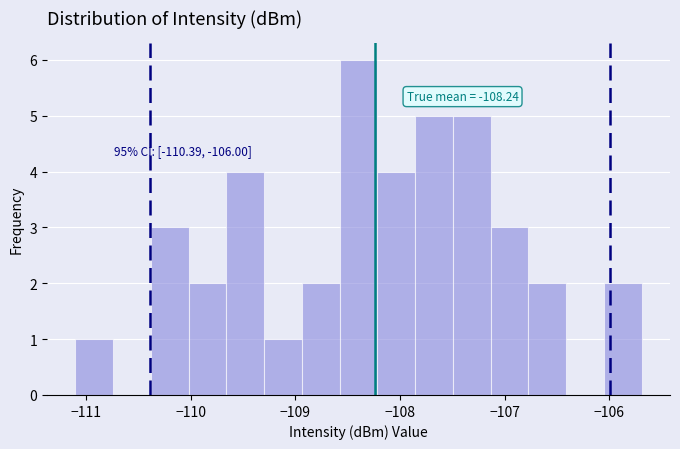

Read against the x-axis, roughly where is the centre of the tallest bar?

-108.4